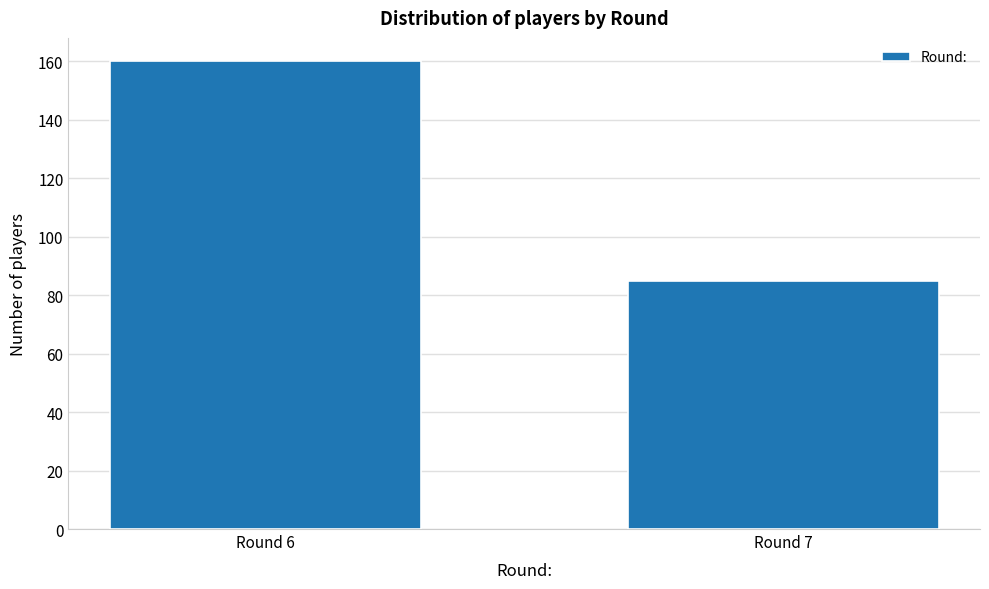

Reading left to right, extract all data points from this chart.

160	85